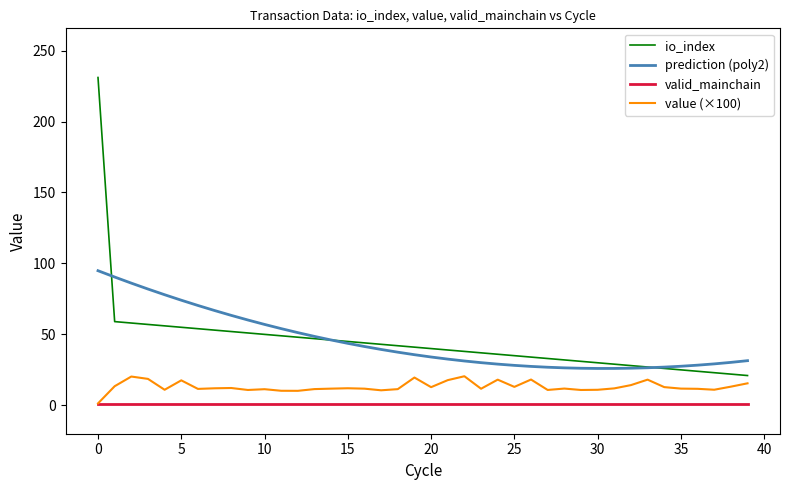

True or false: prediction (poly2) and valid_mainchain intersect in this chart.

False